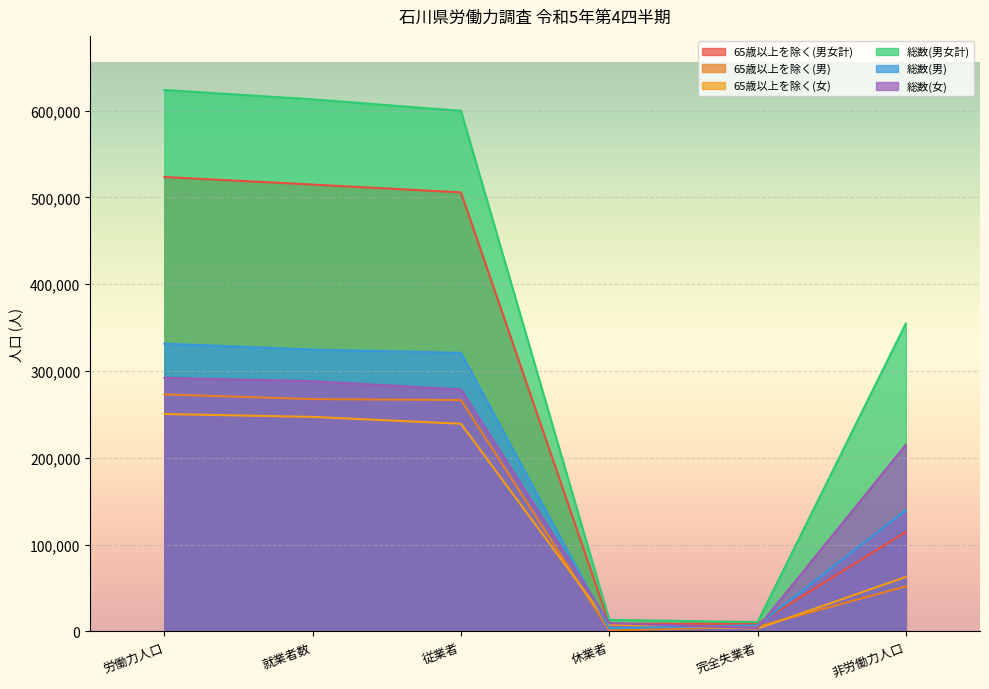

Is it true that 65歳以上を除く(男女計) equals 9000 at 休業者?

True